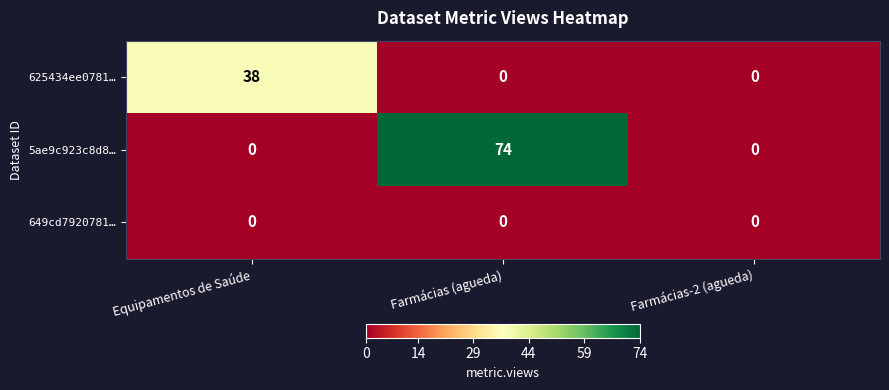

Reading left to right, transcribe all the data shown in this chart.

625434ee0781…: Equipamentos de Saúde=38	Farmácias (agueda)=0	Farmácias-2 (agueda)=0
5ae9c923c8d8…: Equipamentos de Saúde=0	Farmácias (agueda)=74	Farmácias-2 (agueda)=0
649cd7920781…: Equipamentos de Saúde=0	Farmácias (agueda)=0	Farmácias-2 (agueda)=0